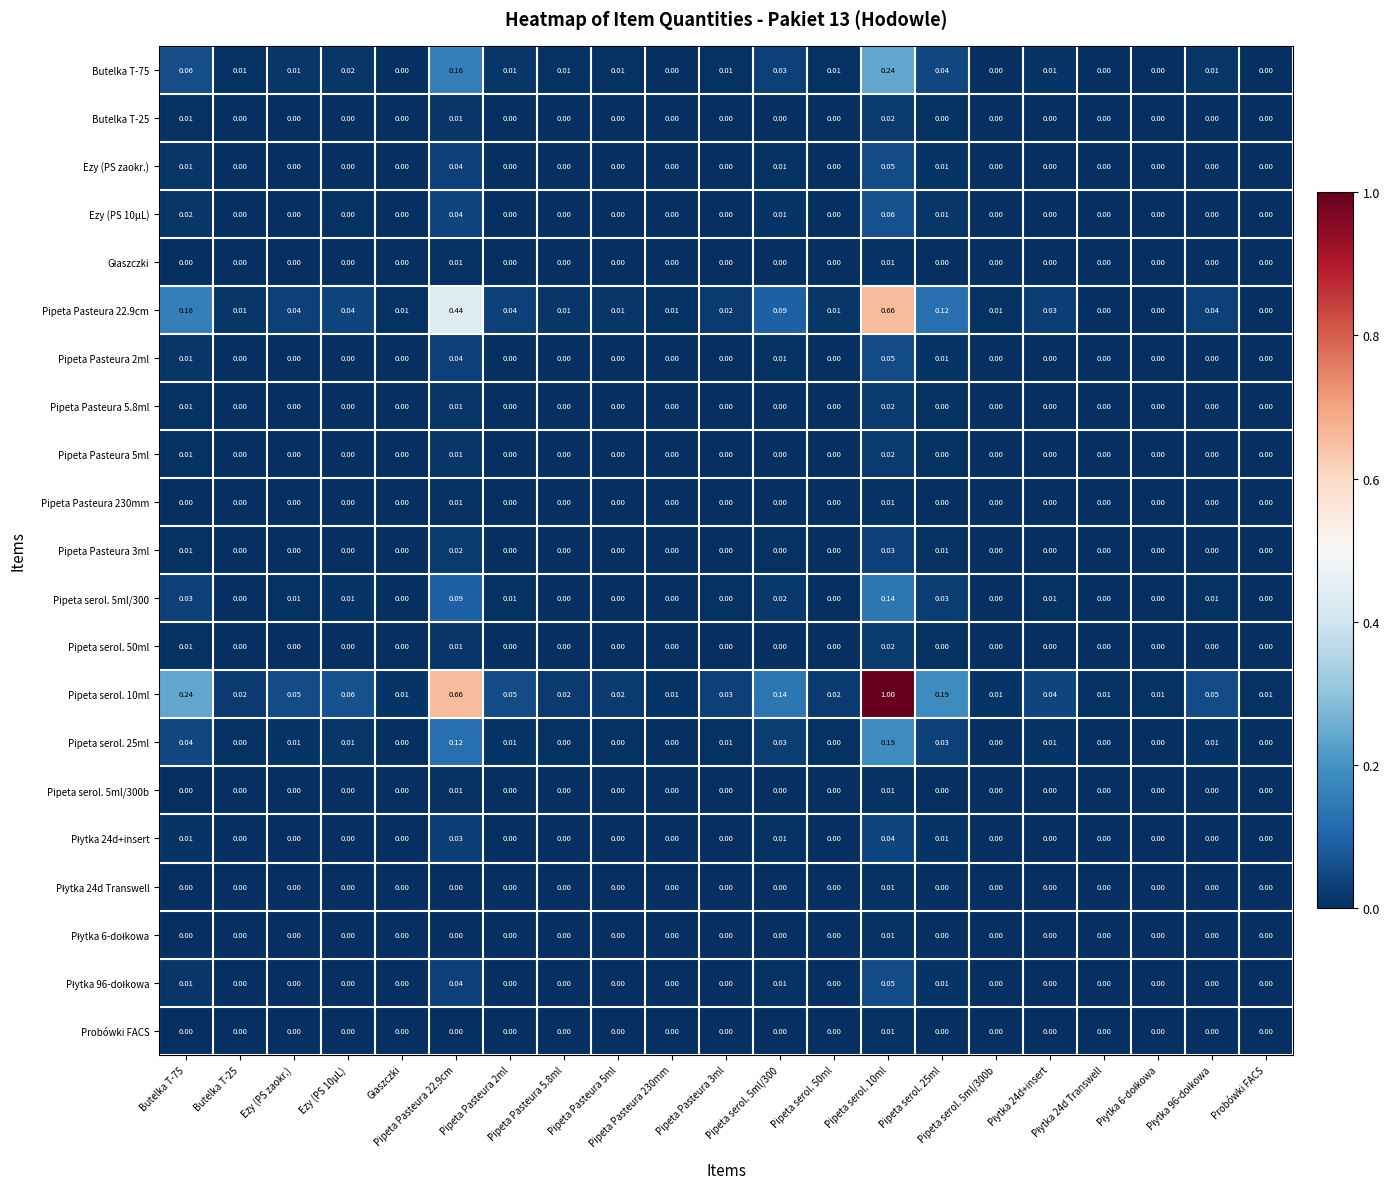

How many categories are shown in the chart?

21